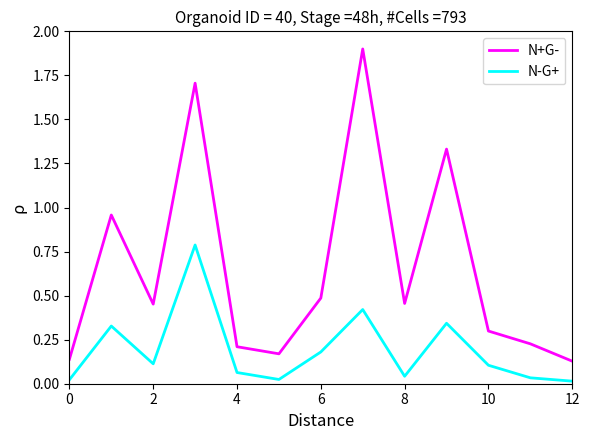

List the series in order of their overall mean, highest first.

N+G-, N-G+